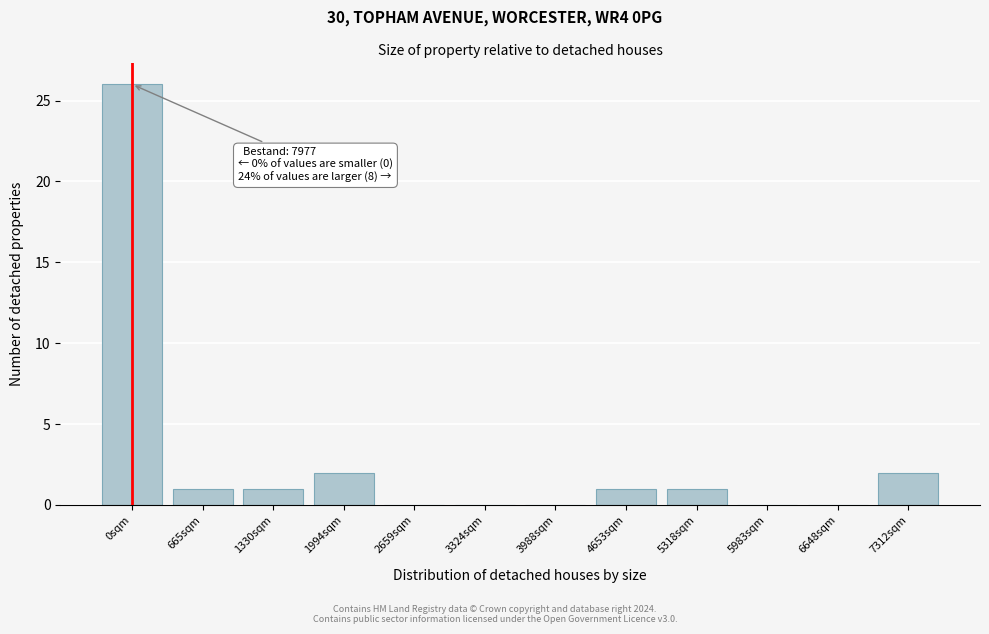

Reading left to right, what are all the values shown in this chart?

0sqm=26	665sqm=1	1330sqm=1	1994sqm=2	2659sqm=0	3324sqm=0	3988sqm=0	4653sqm=1	5318sqm=1	5983sqm=0	6648sqm=0	7312sqm=2